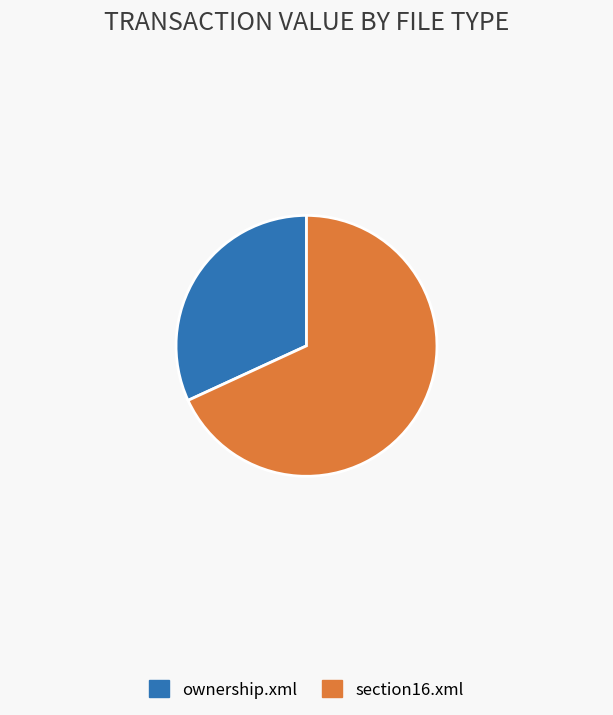

True or false: ownership.xml accounts for 25% of the total.

False